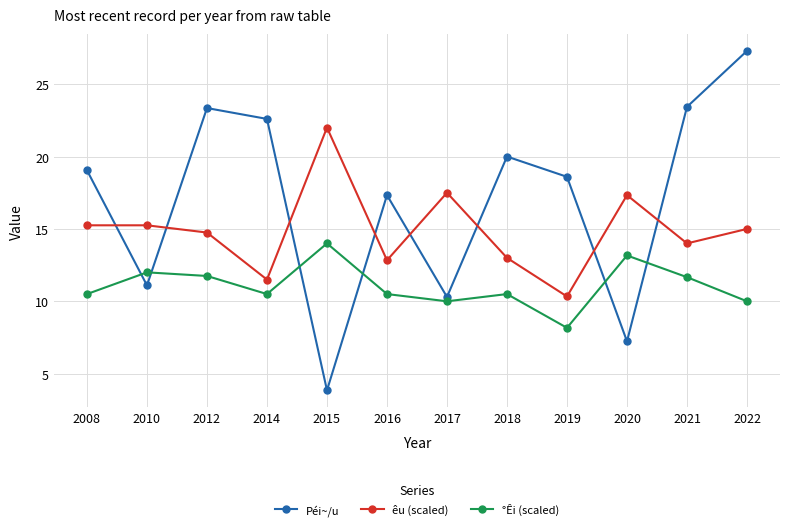

What is the smallest value displayed?

3.9